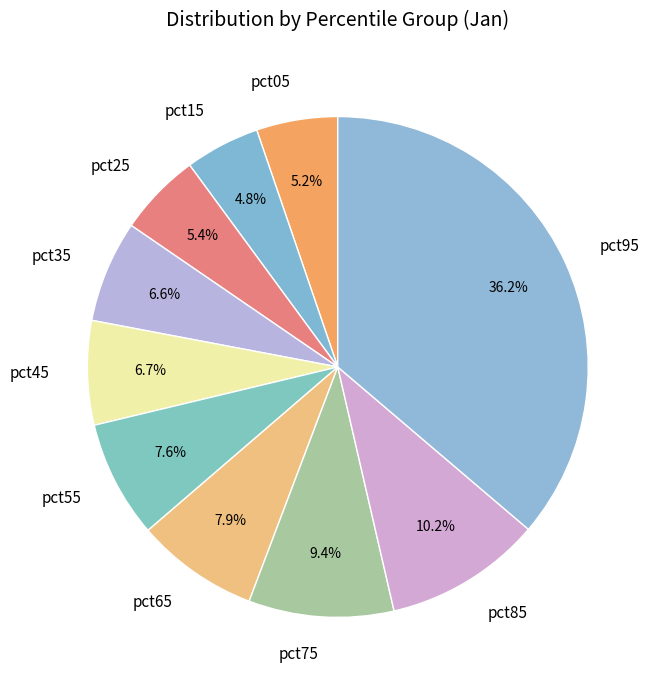

Is the sum of pct85 and pct15 greater than half?

No